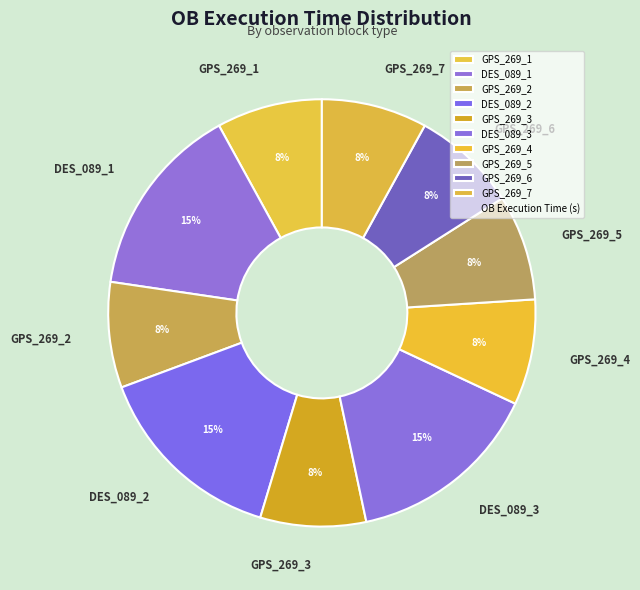

True or false: DES_089_1 accounts for 15% of the total.

True